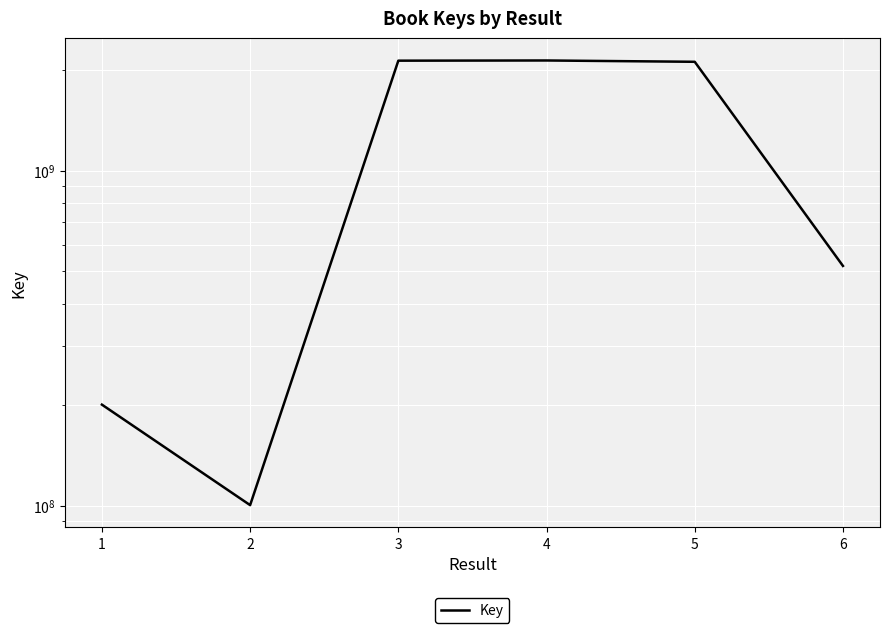

Is it true that the value at 2 is 100336871?

True